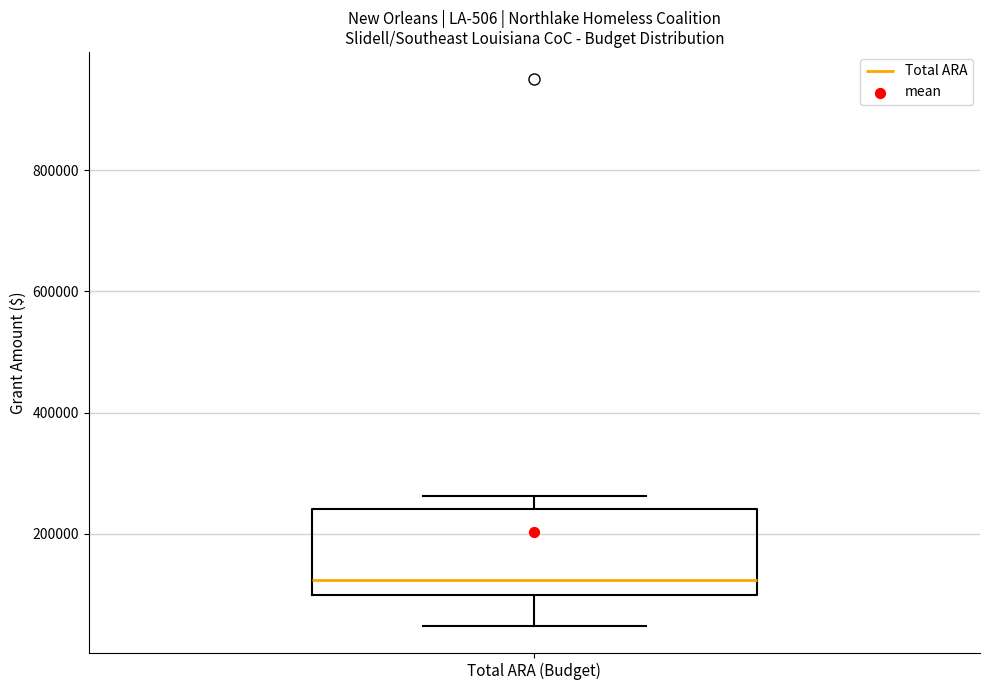

Where does the lower whisker of the box for Total ARA (Budget) end on the y-axis? The values are not printed on the chart, so give them approximately, as read against the axis.

40000